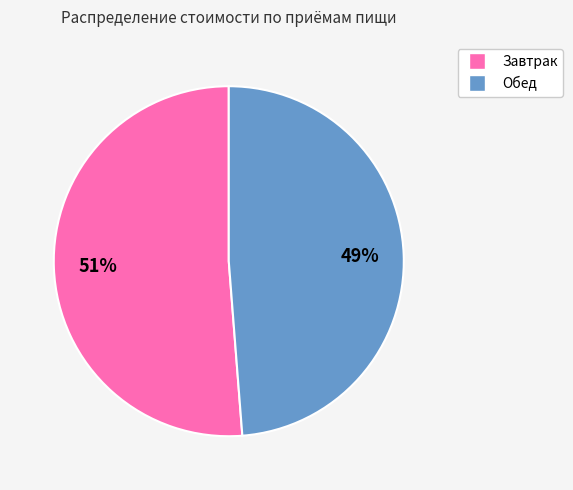

Is there any slice that represents more than half of the pie?

Yes